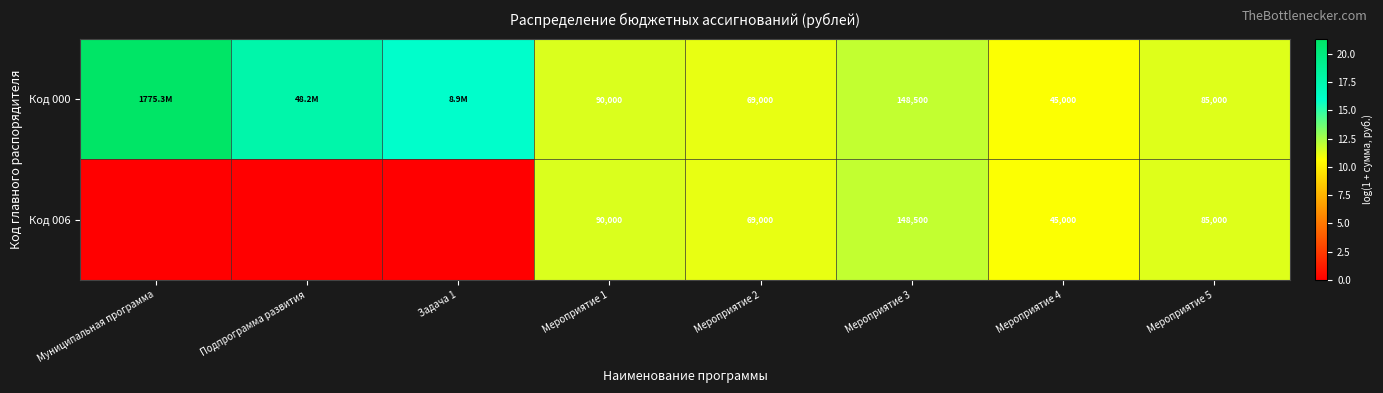

What is the difference between the maximum and second lowest values in the Код 000 series?

10.2